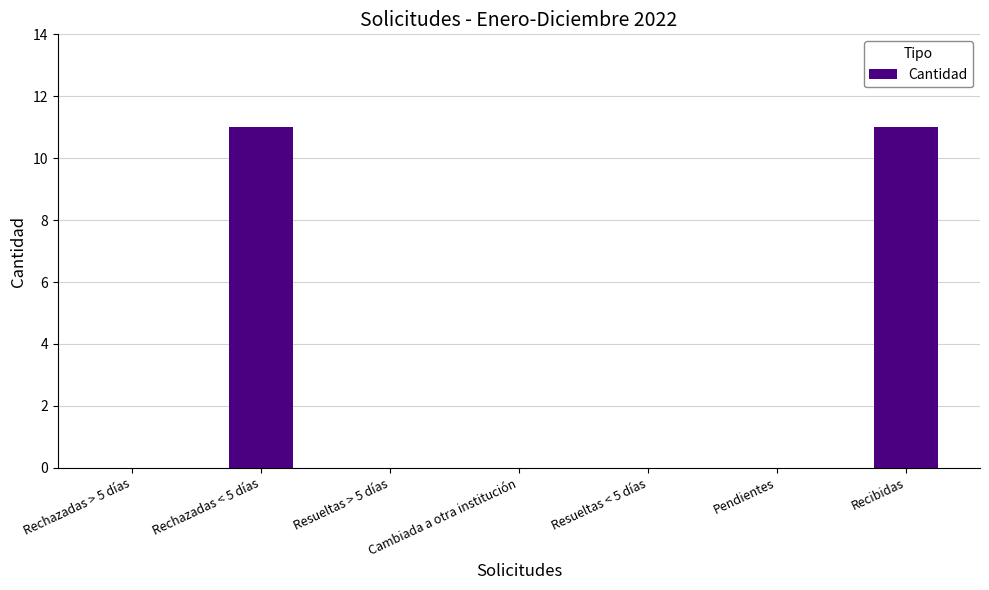

Reading left to right, extract all data points from this chart.

Rechazadas > 5 días=0	Rechazadas < 5 días=11	Resueltas > 5 días=0	Cambiada a otra institución=0	Resueltas < 5 días=0	Pendientes=0	Recibidas=11